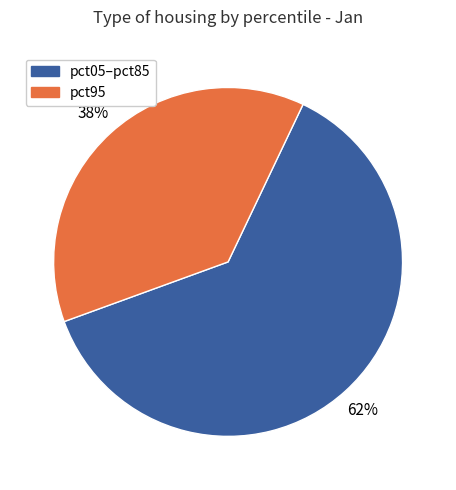

How many slices are in this pie chart?

2